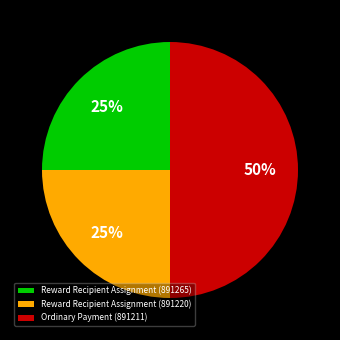

Between Reward Recipient Assignment (891220) and Ordinary Payment (891211), which is larger?

Ordinary Payment (891211)